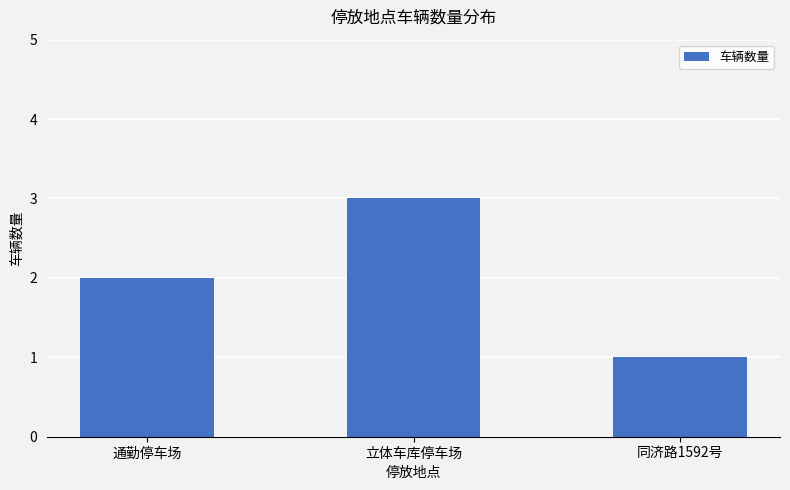

What position from the left is 通勤停车场?

1